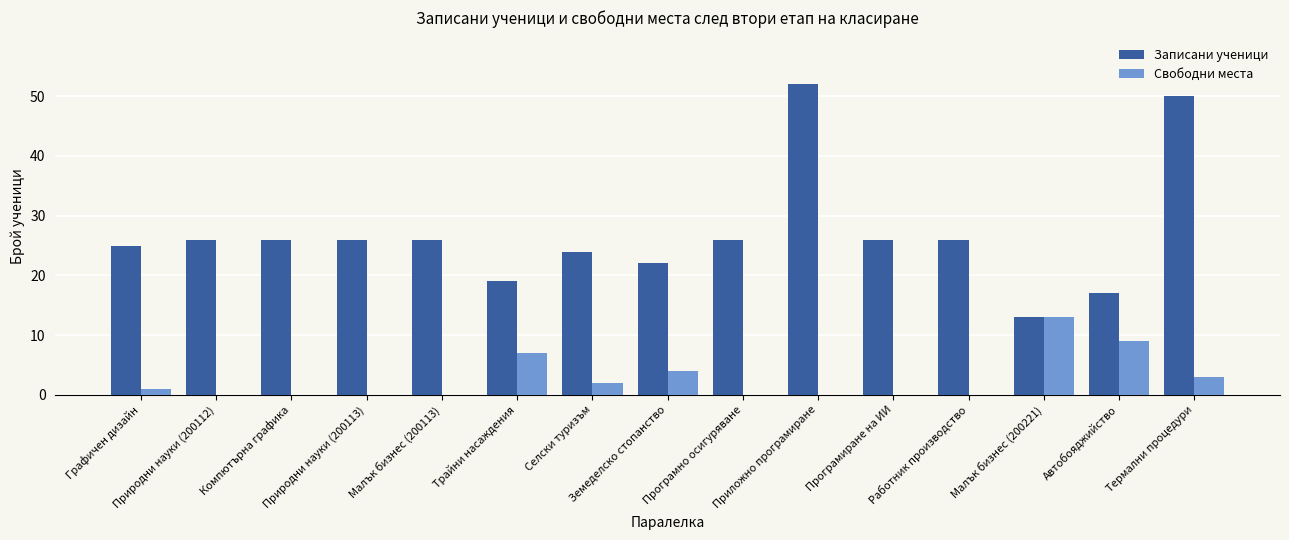

At which label does Записани ученици reach its peak?

Приложно програмиране